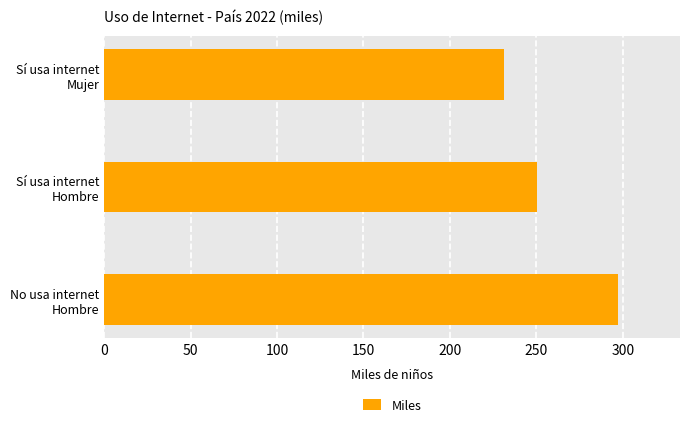

Are the bars horizontal?

Yes